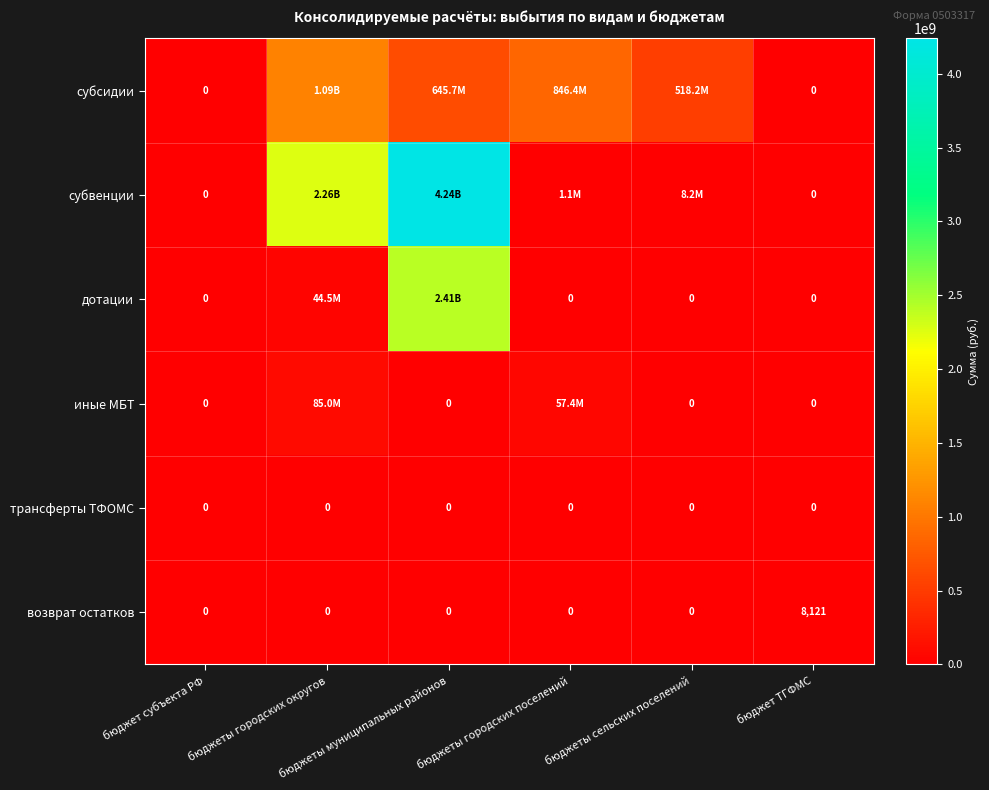

Rank the categories by иные МБТ value from lowest to highest.

бюджет субъекта РФ, бюджеты муниципальных районов, бюджеты сельских поселений, бюджет ТГФМС, бюджеты городских поселений, бюджеты городских округов